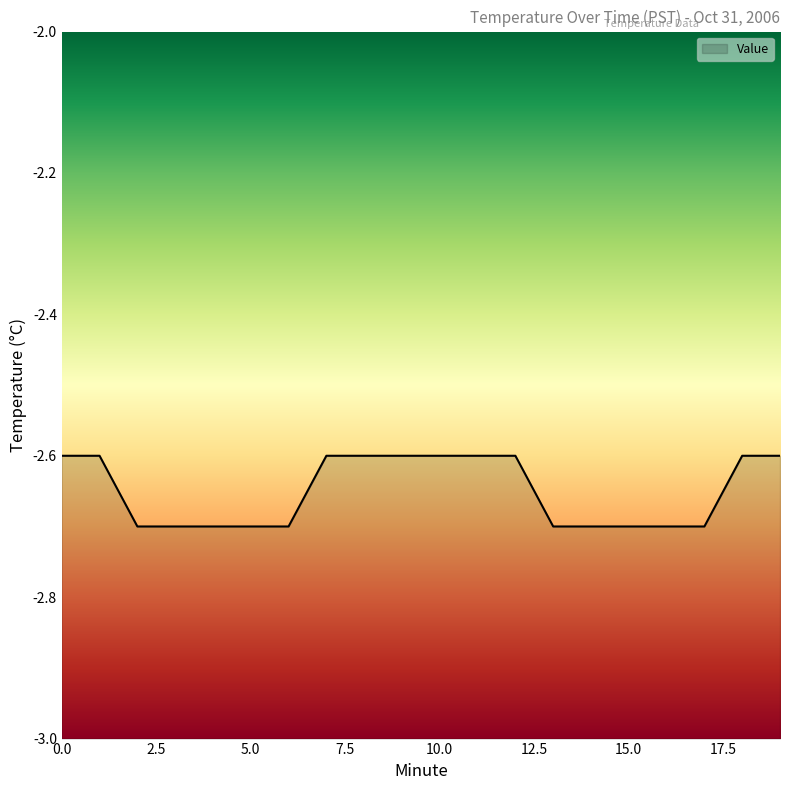

What is the smallest value displayed?

-2.7